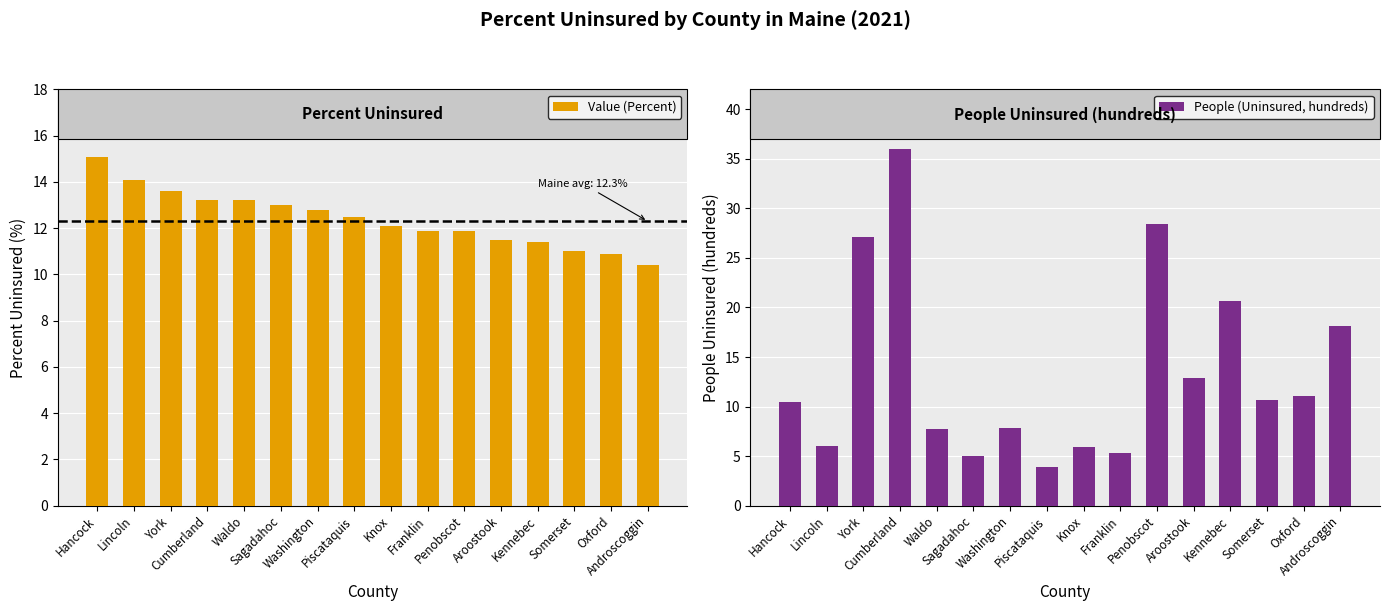

How many data points in Value (Percent) are less than 12?

7